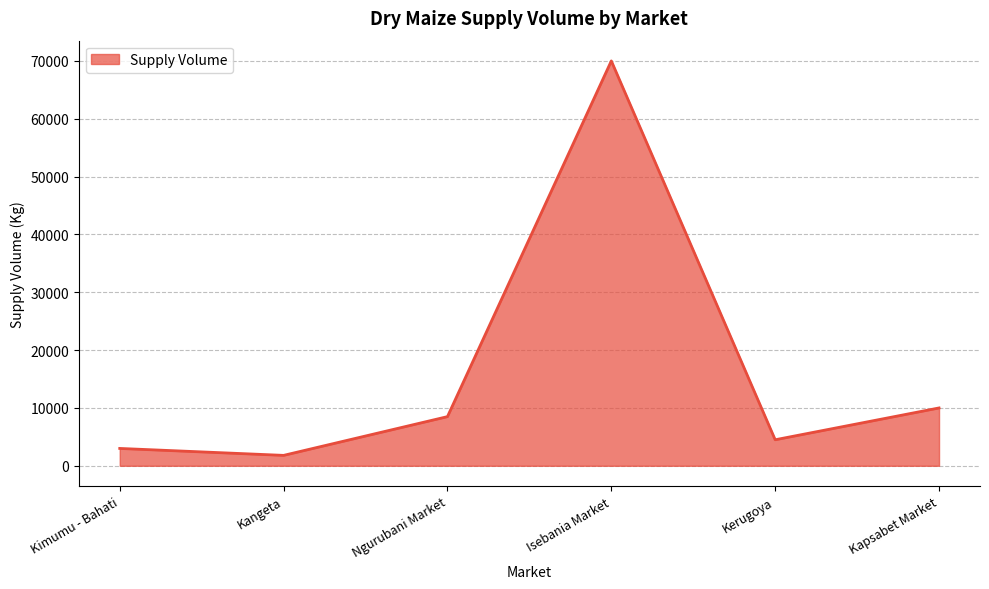

Where is the first local maximum?

Isebania Market